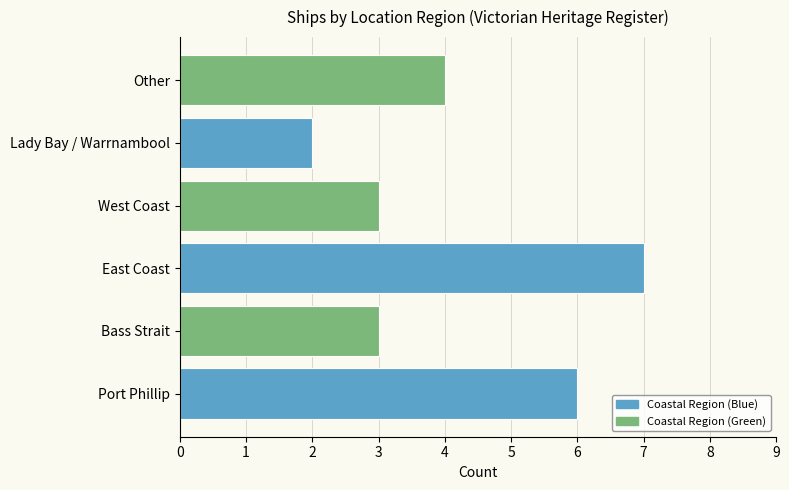

What is the smallest value displayed?

2